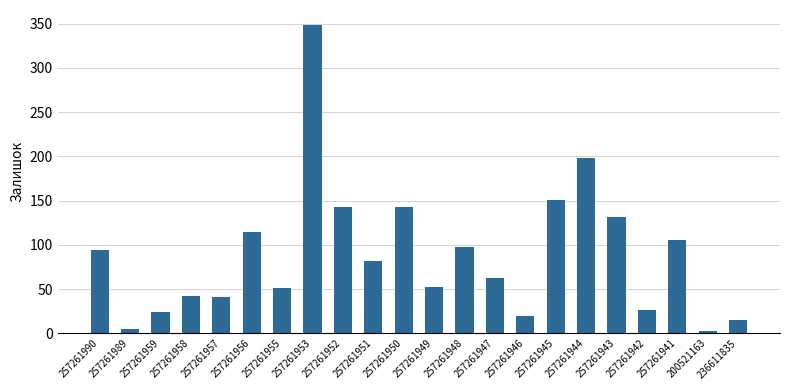

What is the value of the 15th bar from the left?

19